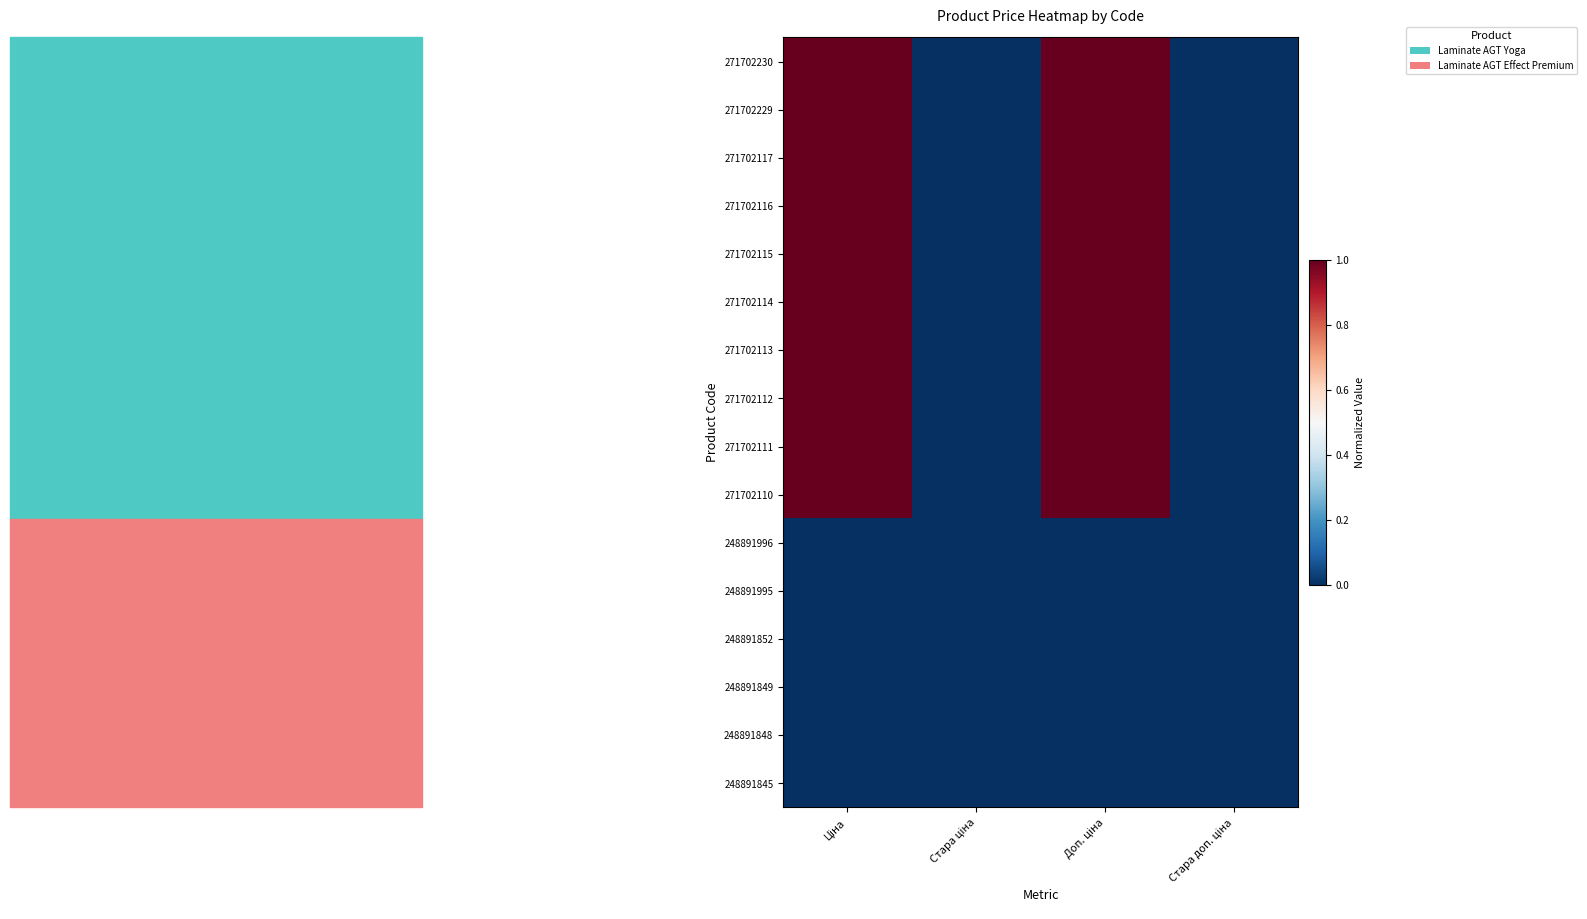

Which has a higher value, Ціна or Стара ціна?

Ціна